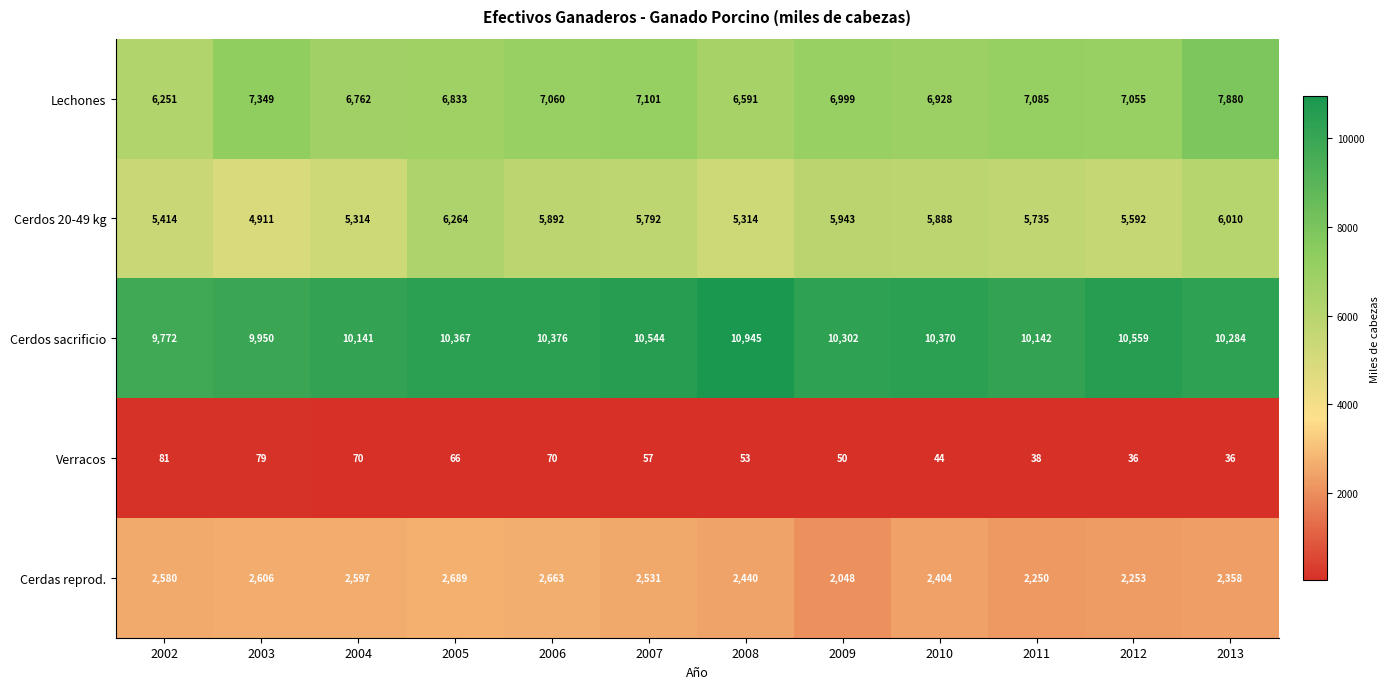

Which series has the widest spread of values?

Lechones